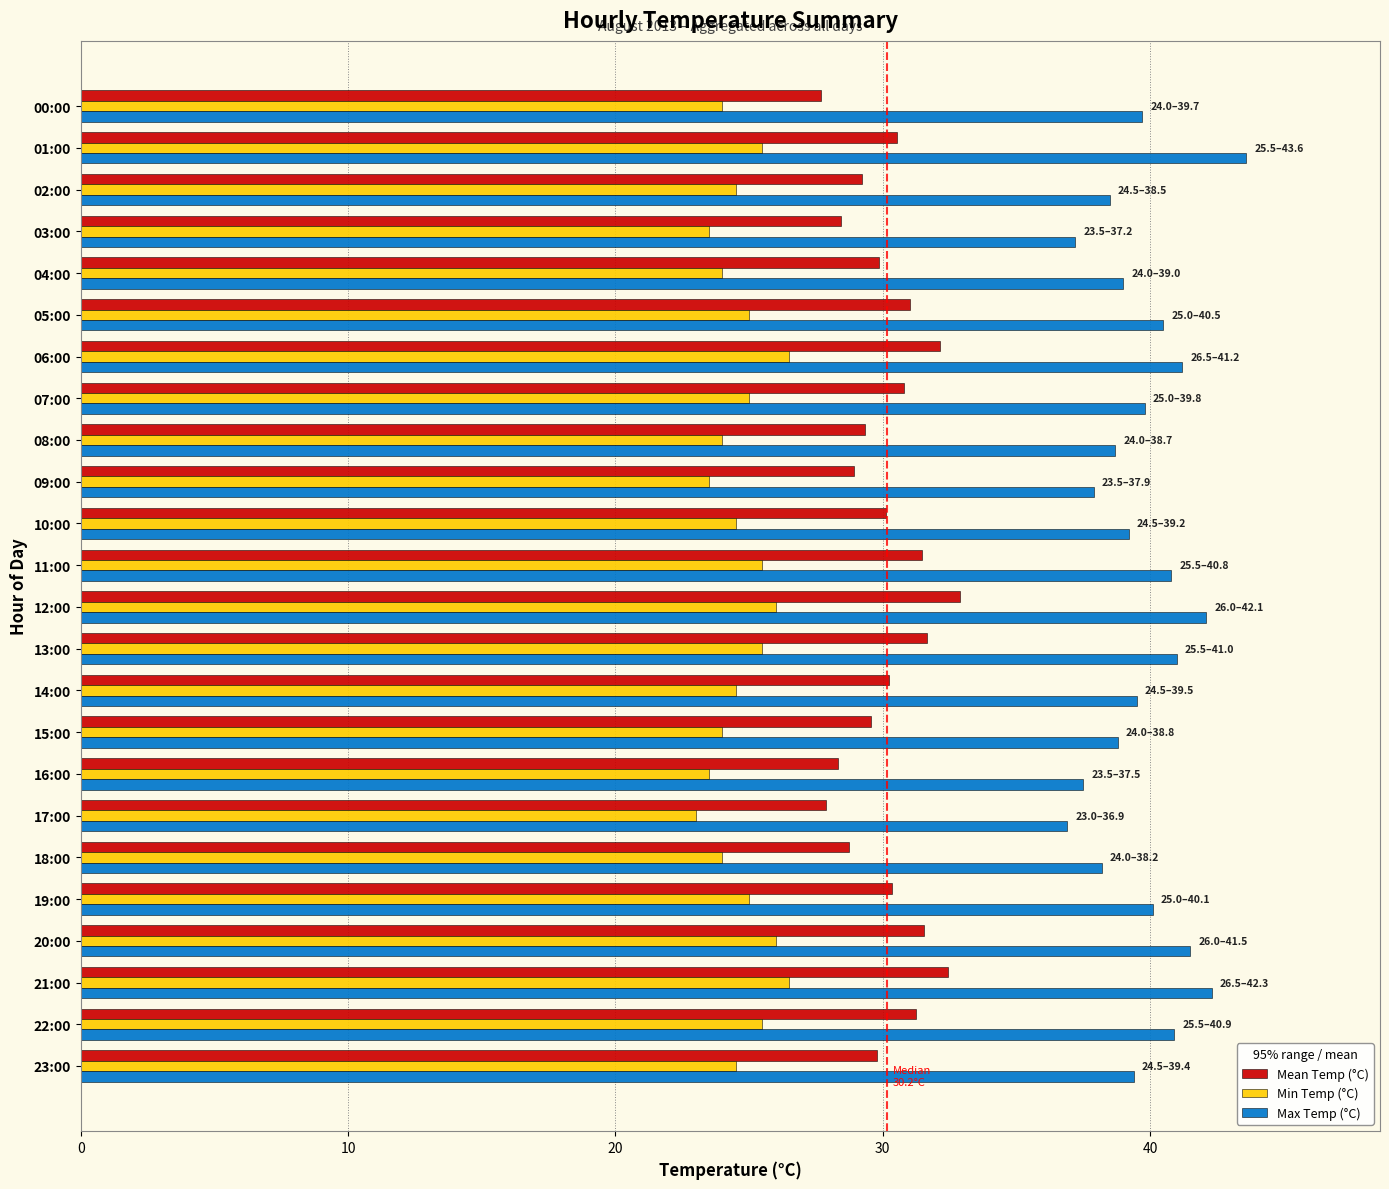

What is the spread (max minus min) of values at 21:00?

15.8